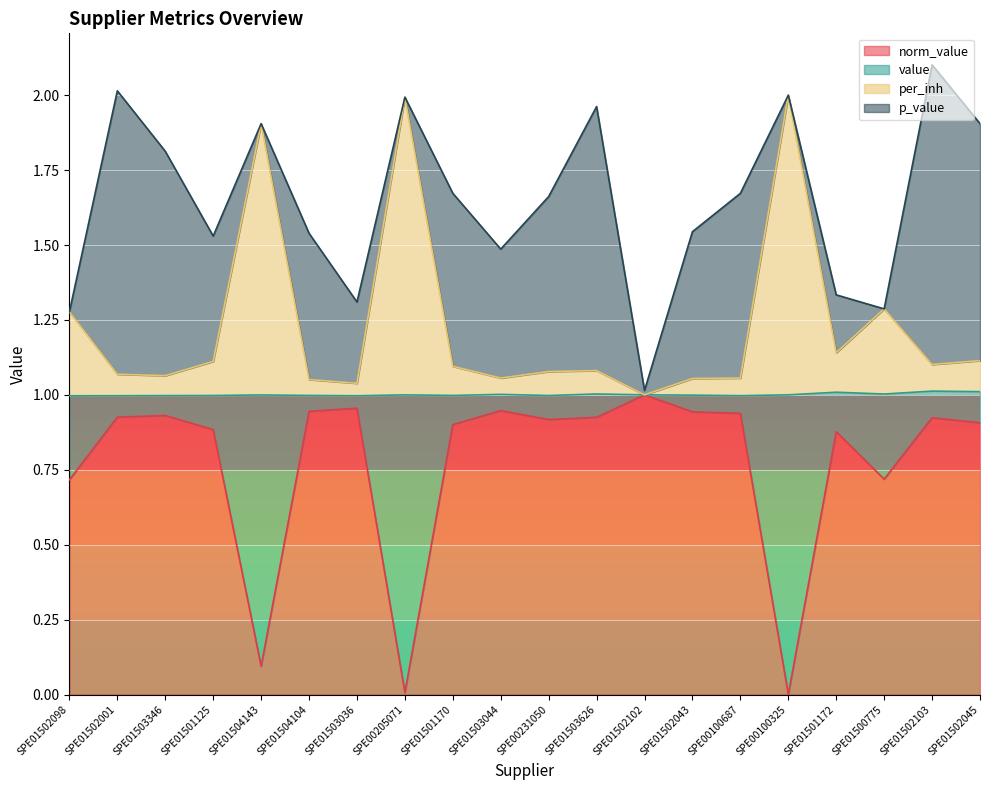

What position from the left is SPE00100325?

16